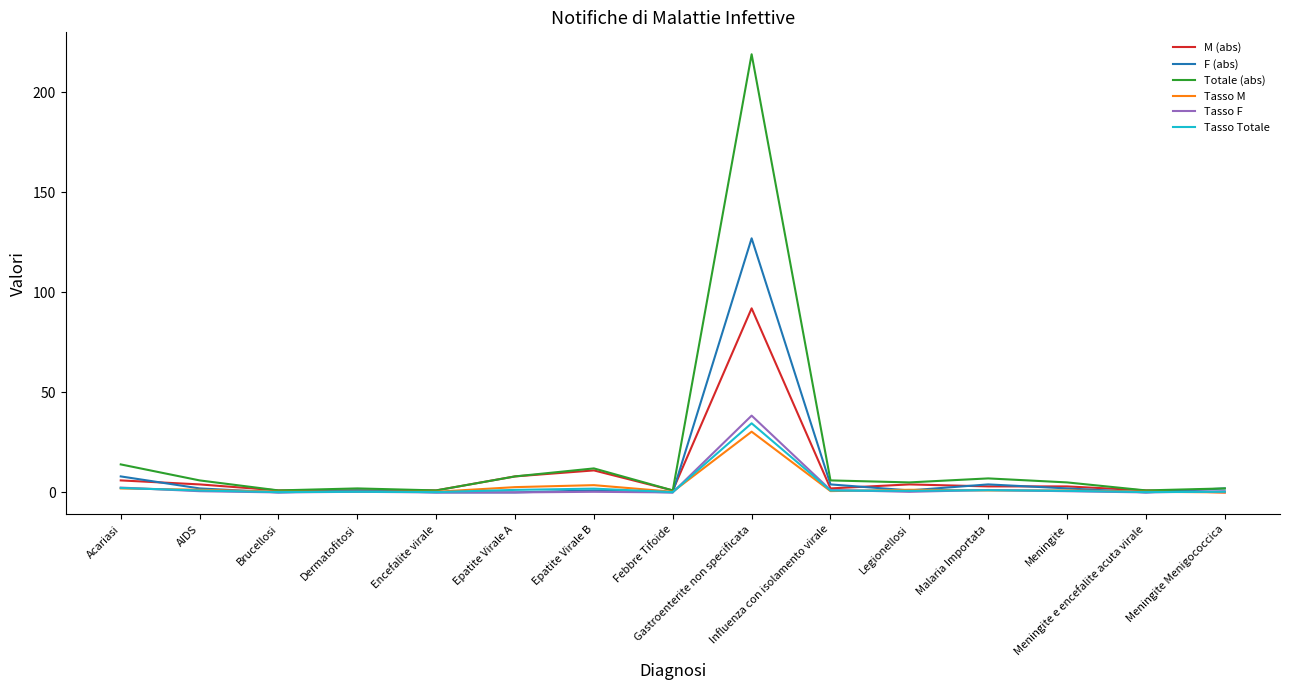

What is the difference between the maximum and minimum values in the Totale (abs) series?

218.0